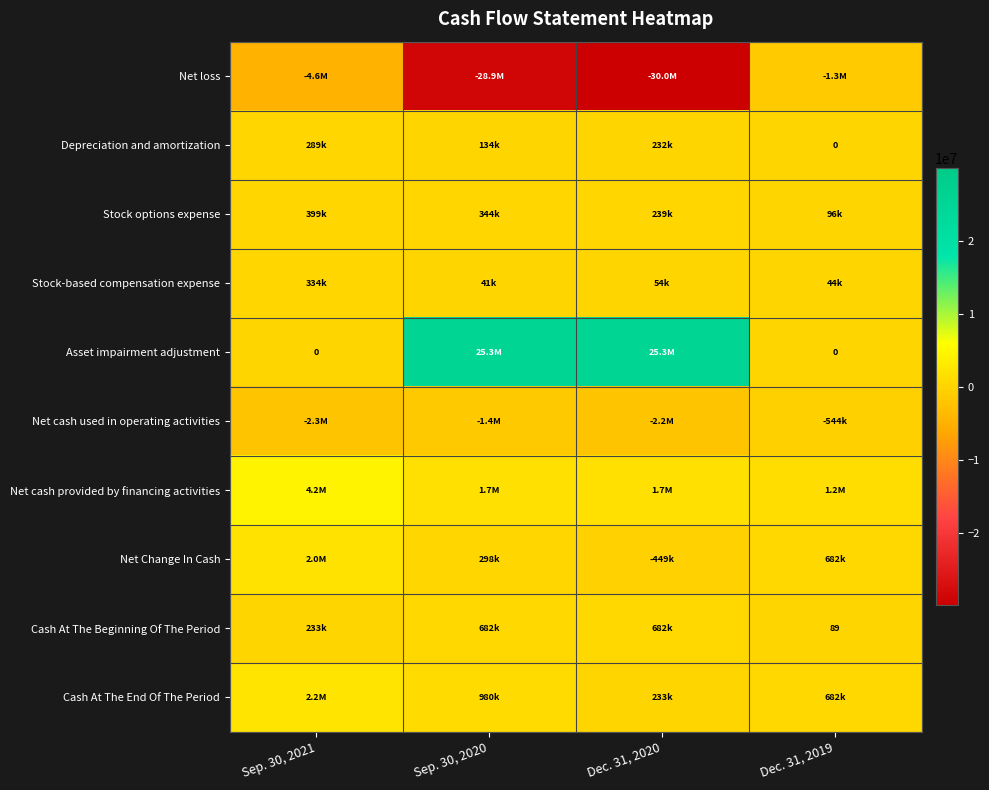

What is the average value of the Net Change In Cash series?

620756